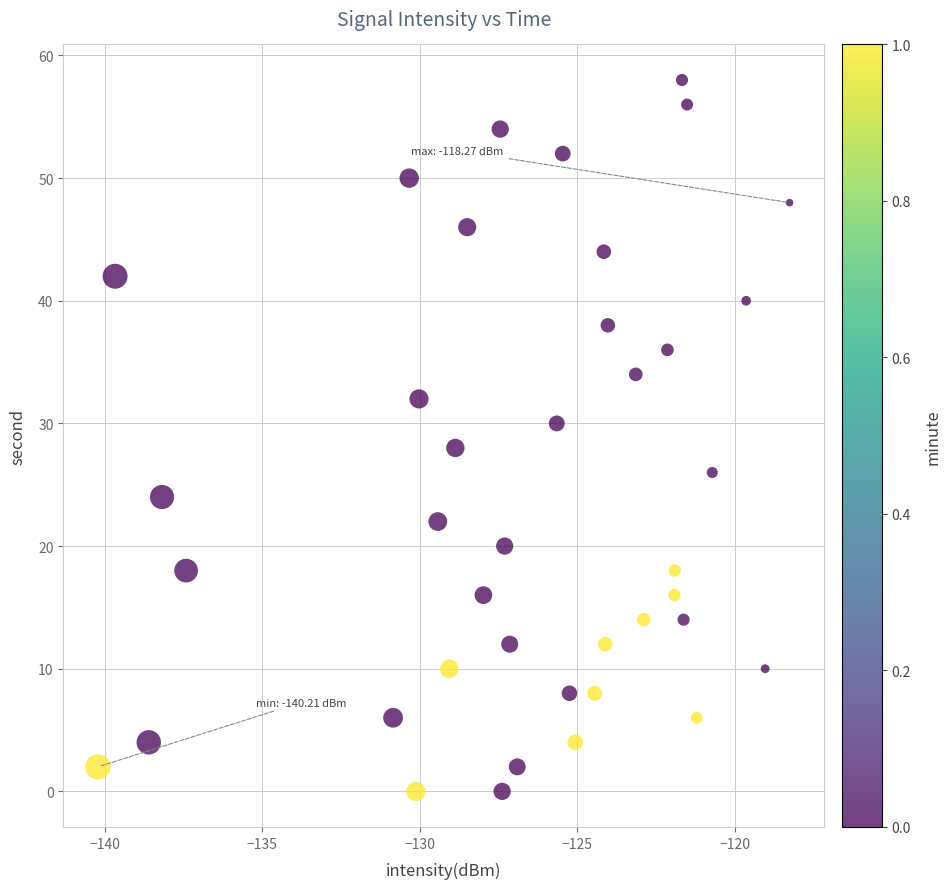

How many points are shown in the scatter plot?

40